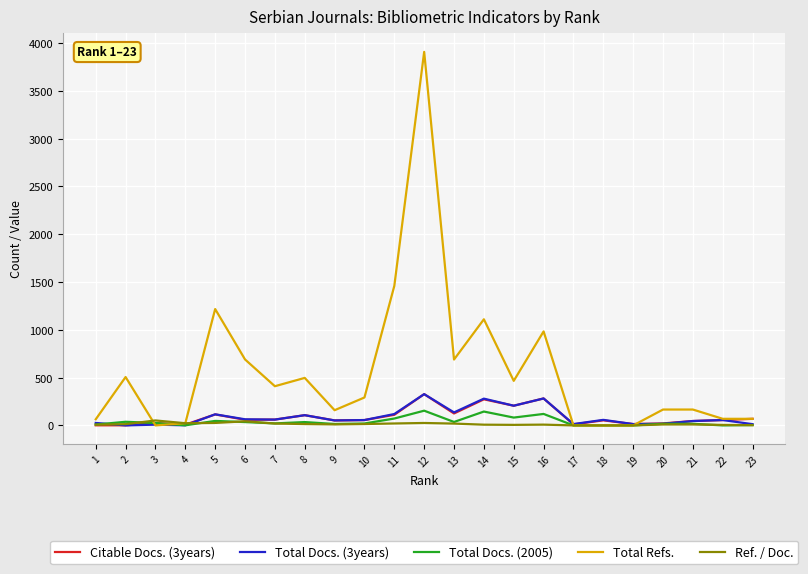

What is the maximum value shown in the chart?

3907.0